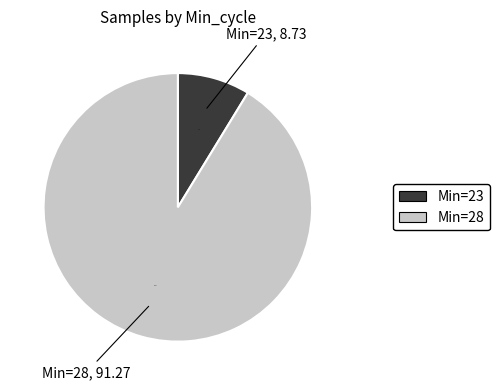

Is the sum of Min=23 and Min=28 greater than half?

Yes